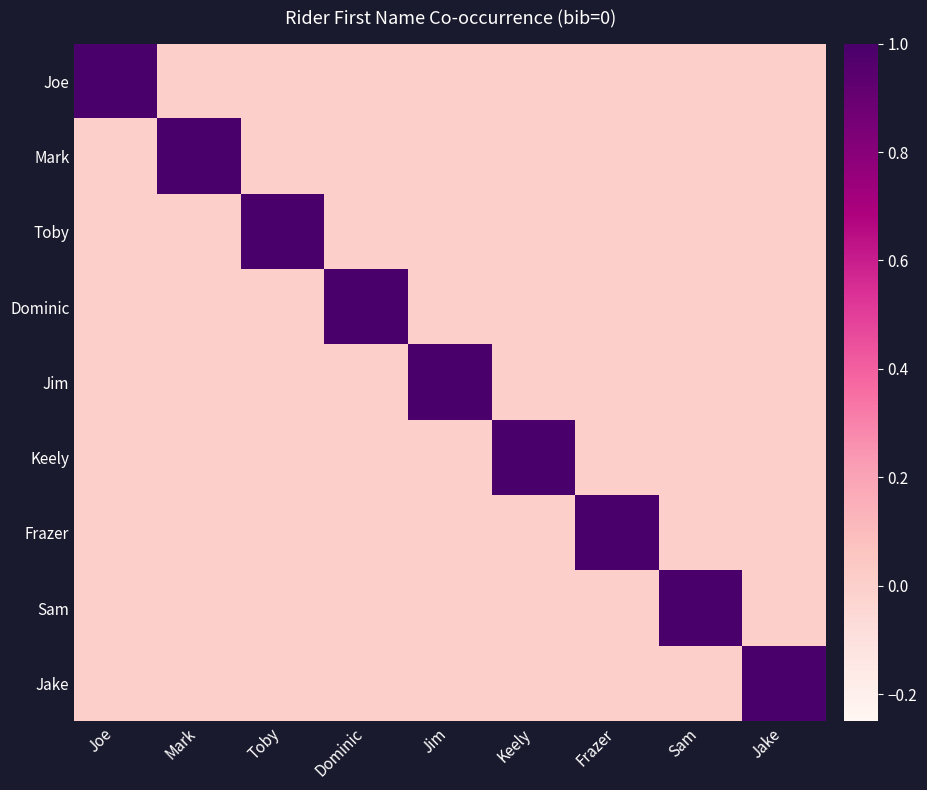

Which category has the lowest value across all series?

Mark